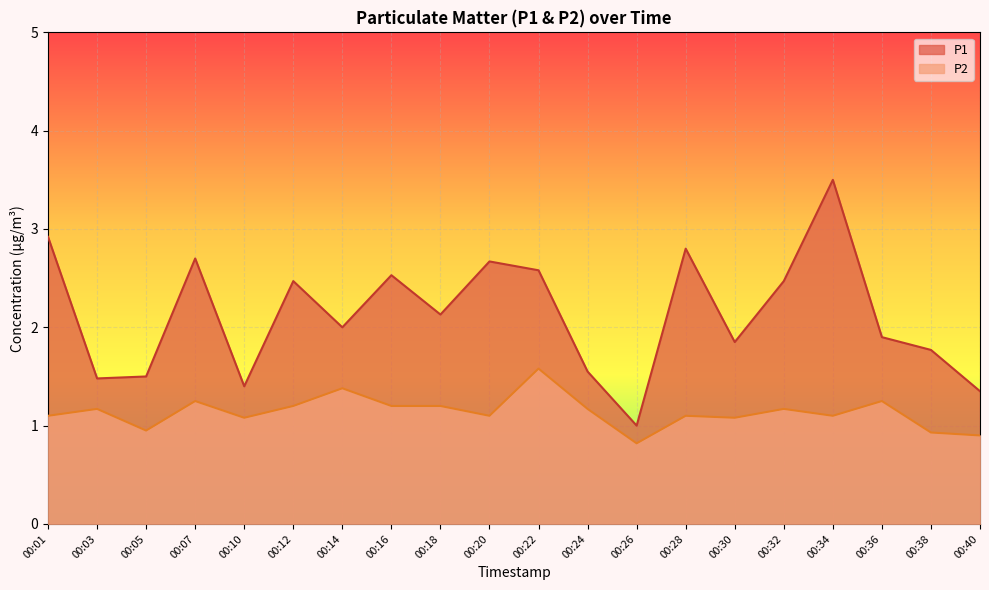

How many lines are shown in the chart?

2